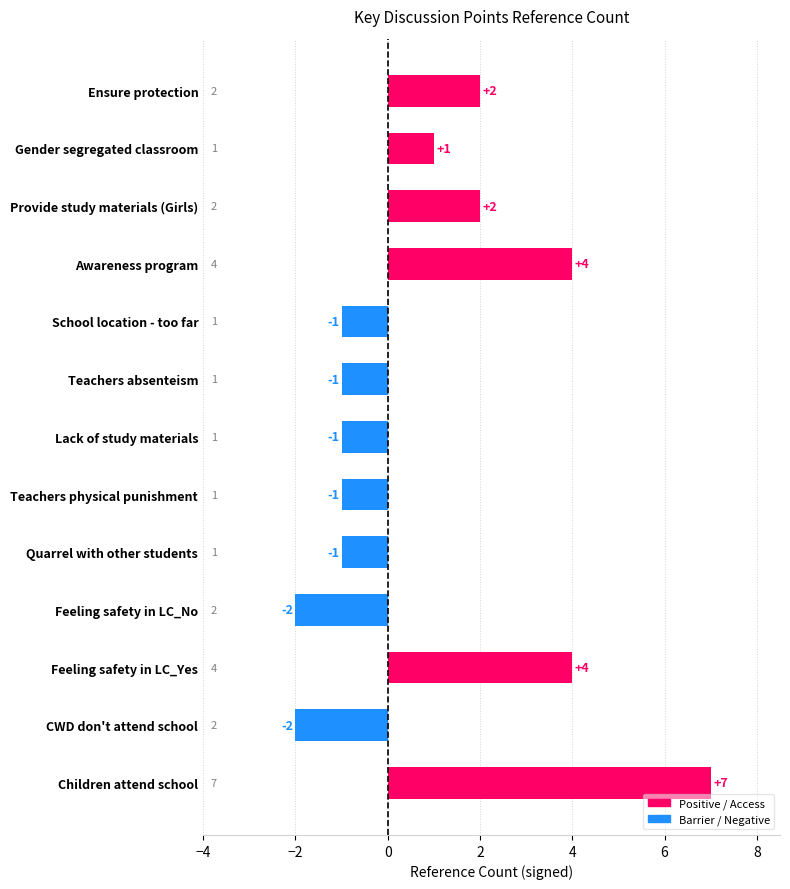

Is it true that the value at Awareness program is 3?

False